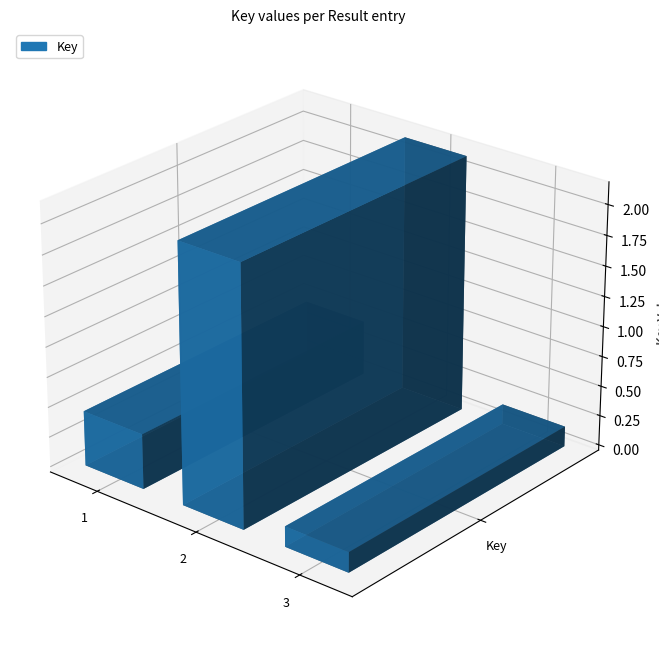

Reading left to right, extract all data points from this chart.

1=457717572	2=2137658009	3=167517887